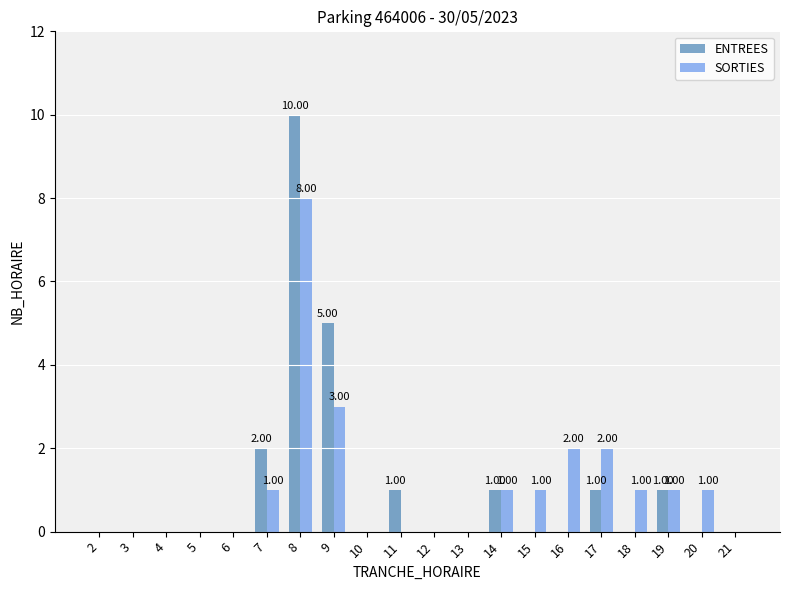

At which category is the sum across all series the highest?

8